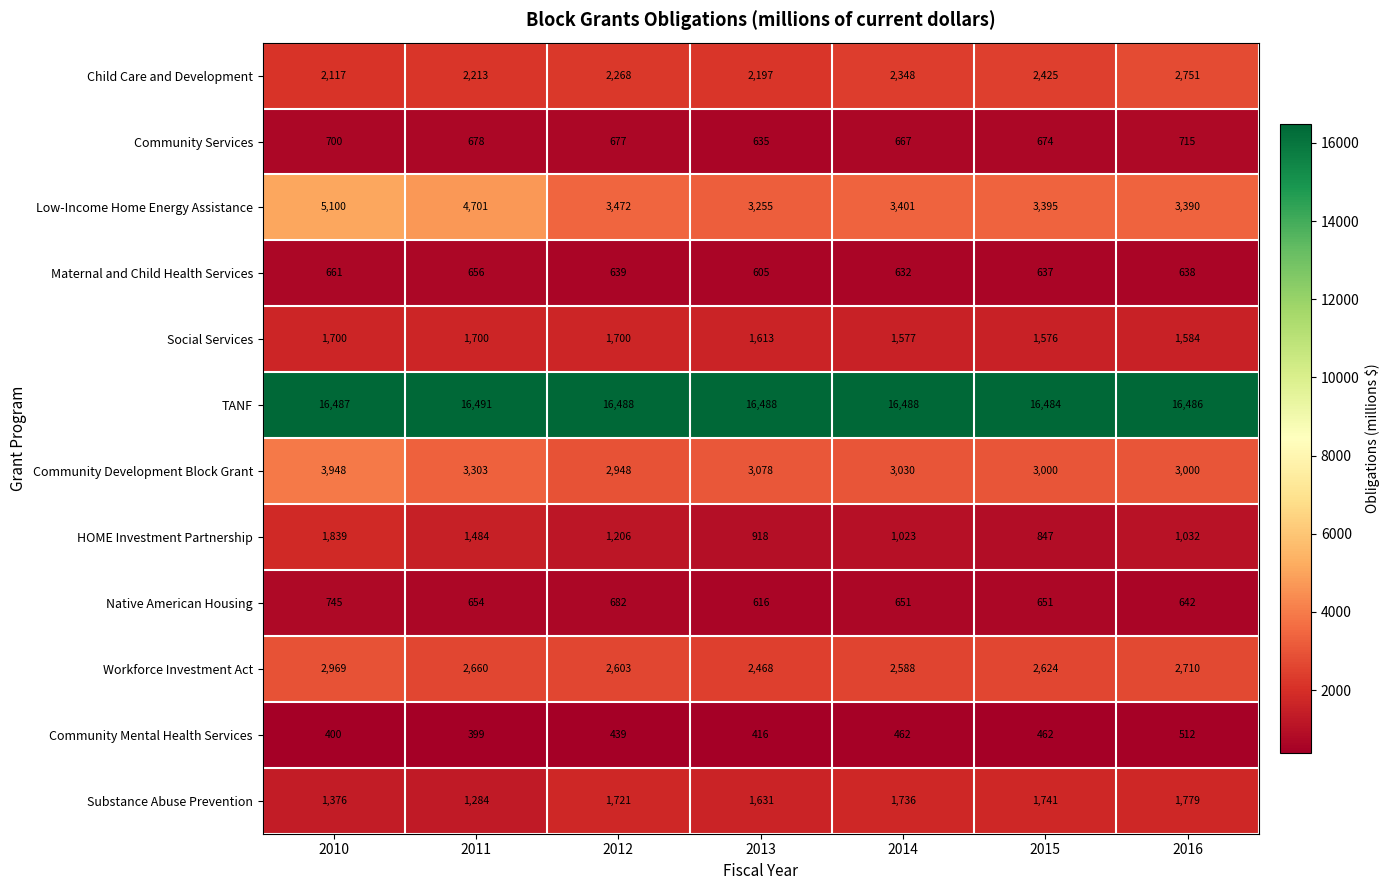

List the series in order of their peak value, highest first.

TANF, Low-Income Home Energy Assistance, Community Development Block Grant, Workforce Investment Act, Child Care and Development, HOME Investment Partnership, Substance Abuse Prevention, Social Services, Native American Housing, Community Services, Maternal and Child Health Services, Community Mental Health Services